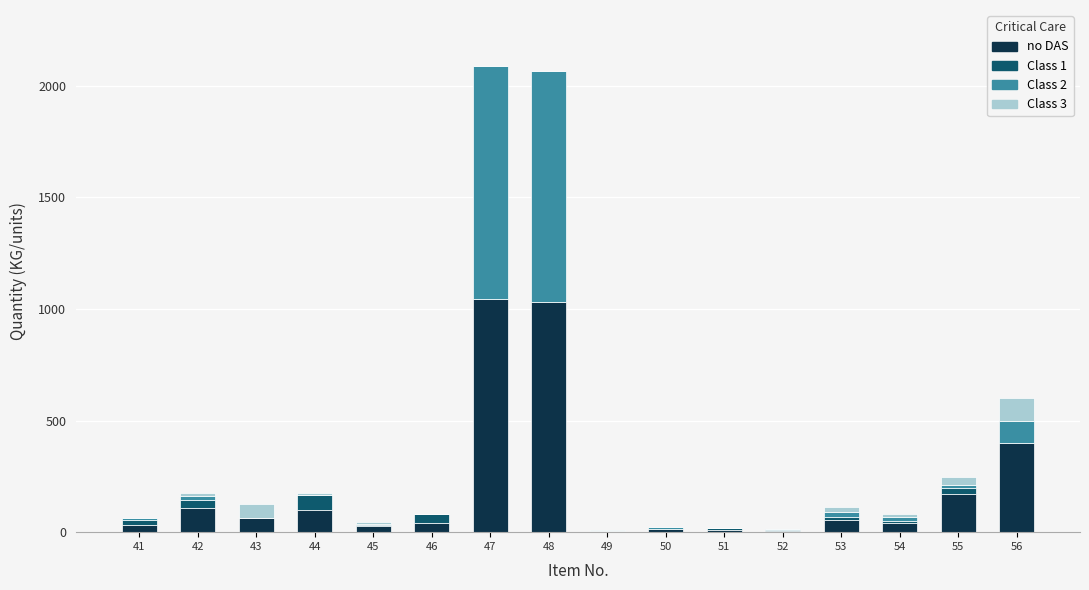

Are the bars grouped side by side (vs. stacked)?

No